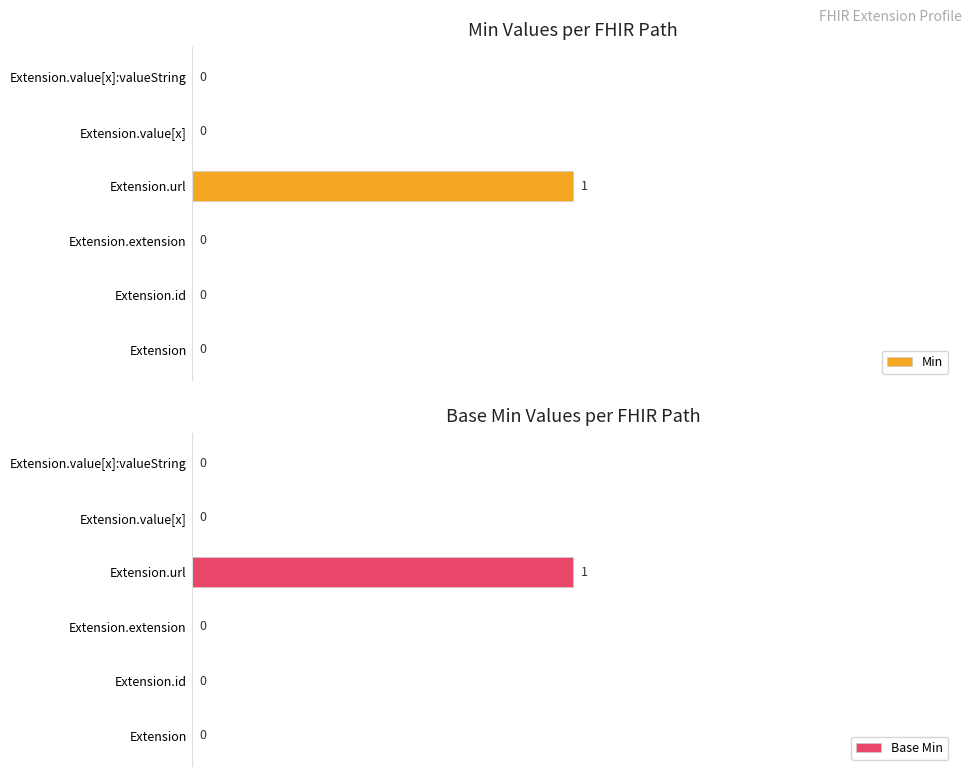

What is the maximum value shown in the chart?

1